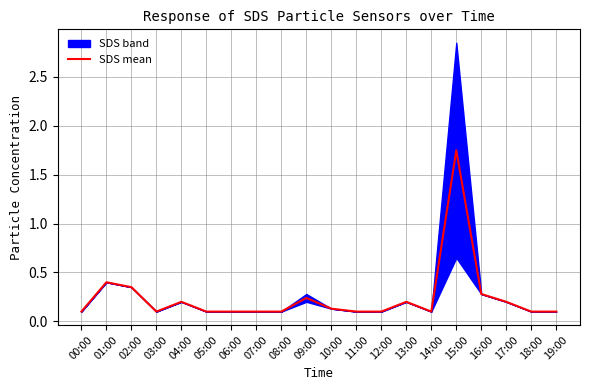

Reading left to right, extract all data points from this chart.

0.1	0.4	0.3	0.1	0.2	0.1	0.1	0.1	0.1	0.2	0.1	0.1	0.1	0.2	0.1	1.8	0.3	0.2	0.1	0.1